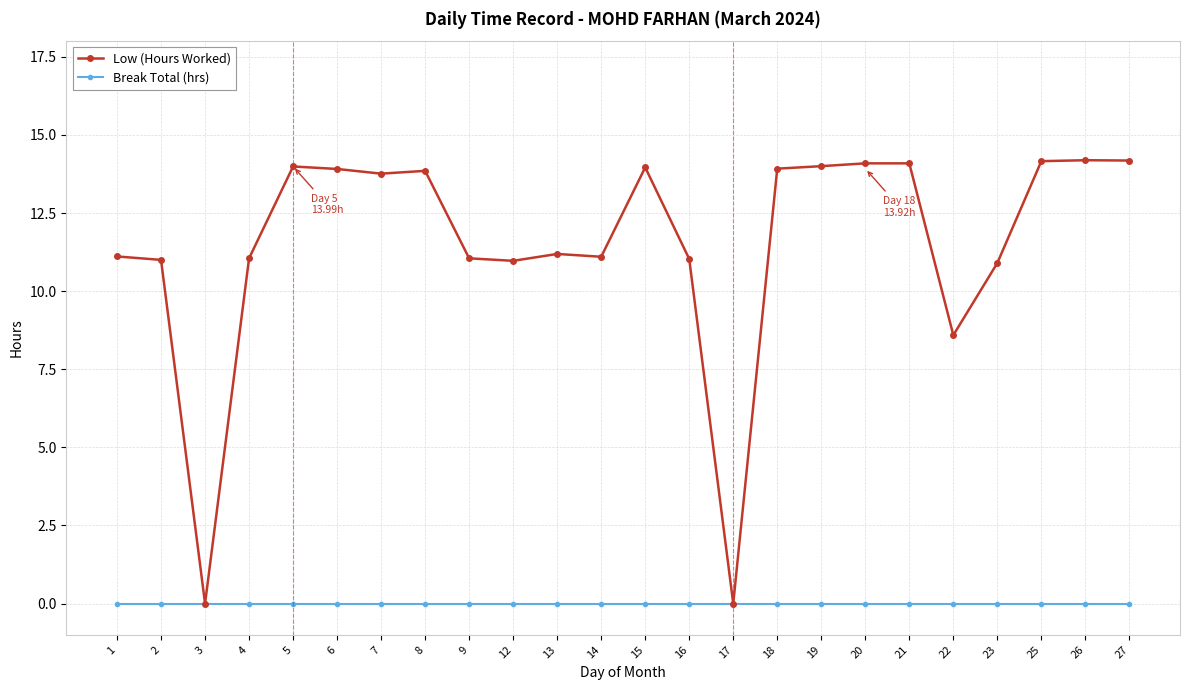

What is the difference between the highest and lowest values at 27?

14.2